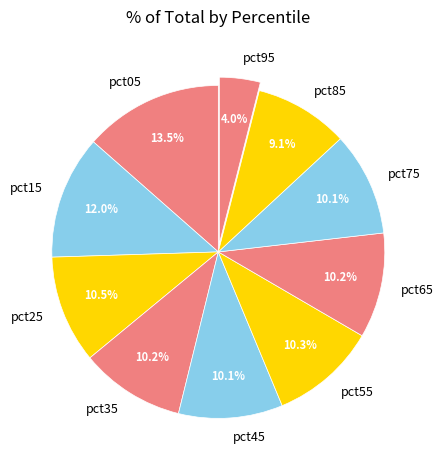

How much of the chart is everything except pct05?

86.5%